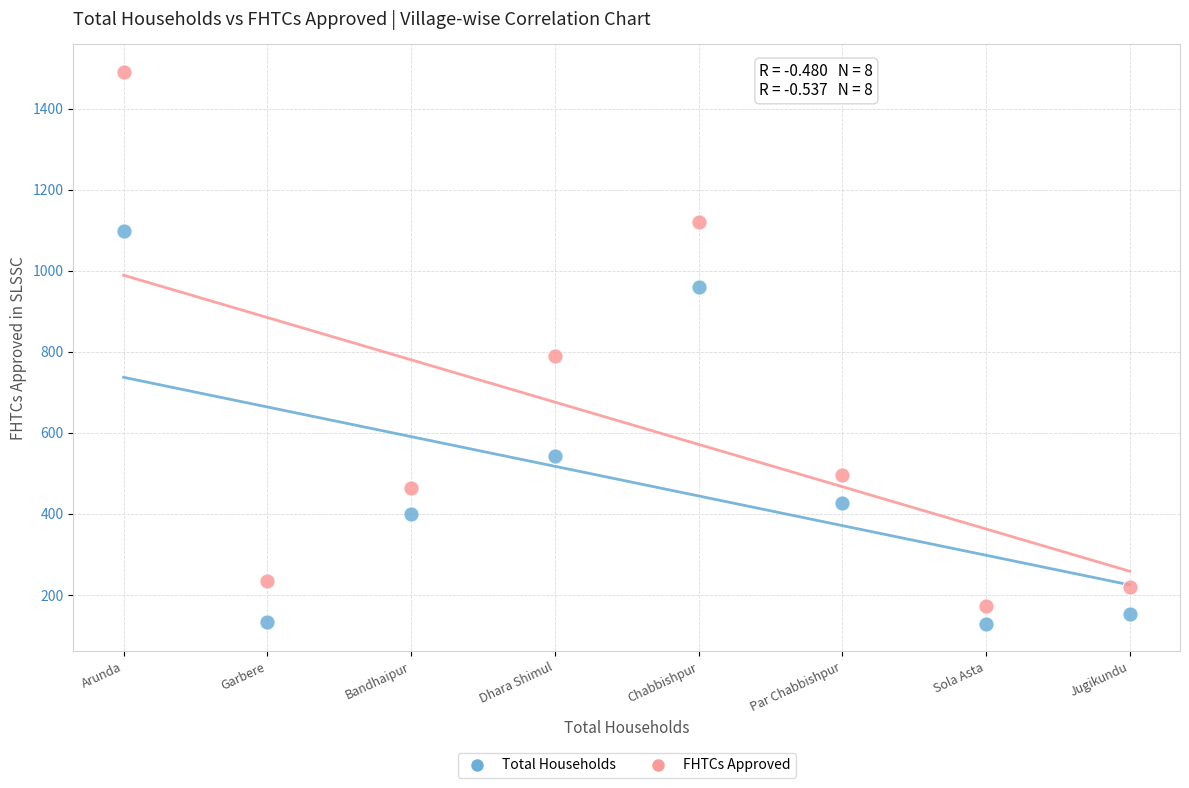

Across all data points, what is the range of Y values (max minus min)?

1361